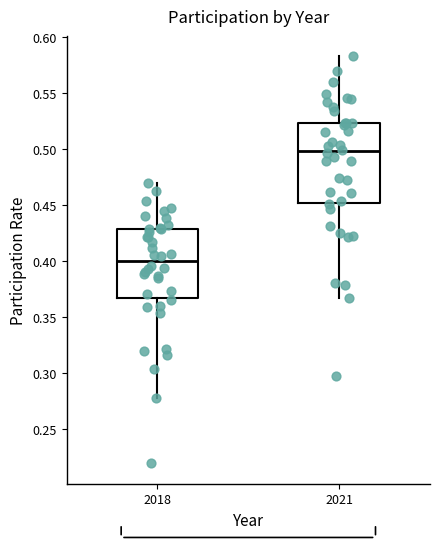

Which box has the lowest median line?

2018